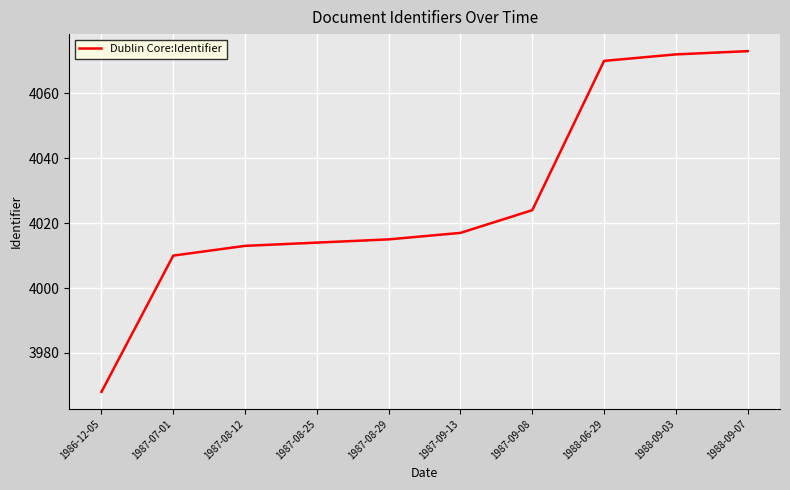

What is the approximate value at 1988-09-03, to the nearest 10?

4070